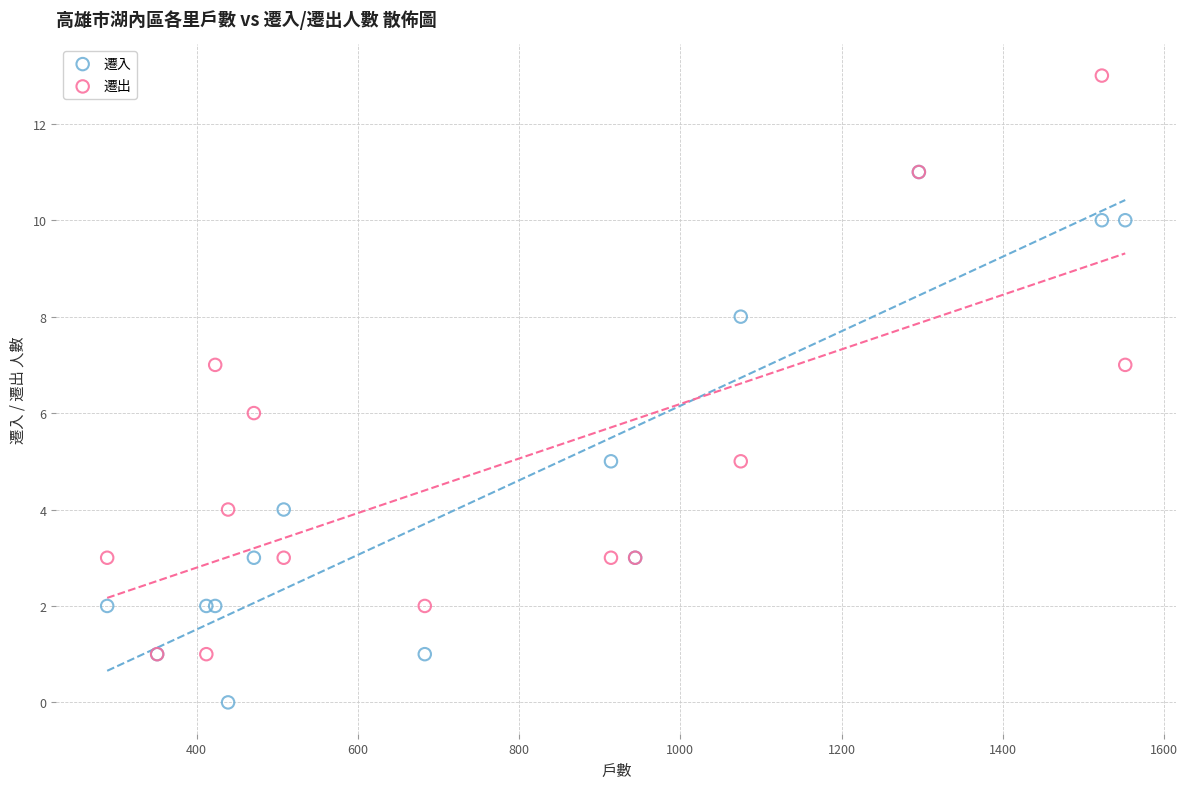

Which series contains the highest Y value?

遷出